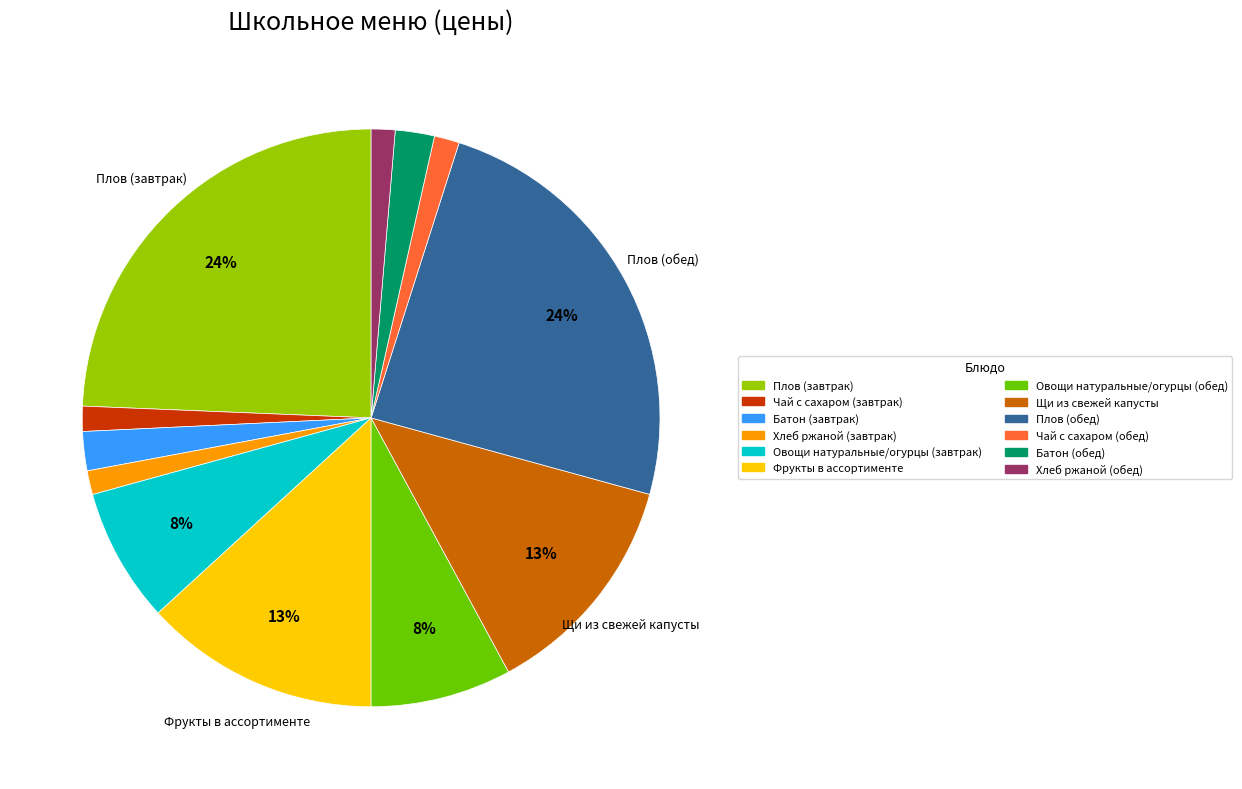

Is there a majority slice in this chart?

No